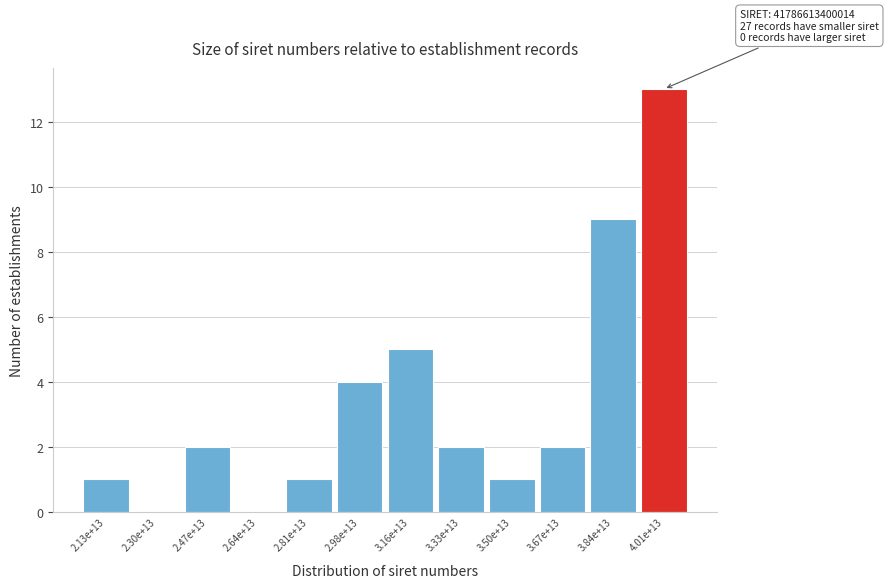

Reading right to left, extract all data points from this chart.

4.01e+13=13	3.84e+13=9	3.67e+13=2	3.50e+13=1	3.33e+13=2	3.16e+13=5	2.98e+13=4	2.81e+13=1	2.64e+13=0	2.47e+13=2	2.30e+13=0	2.13e+13=1